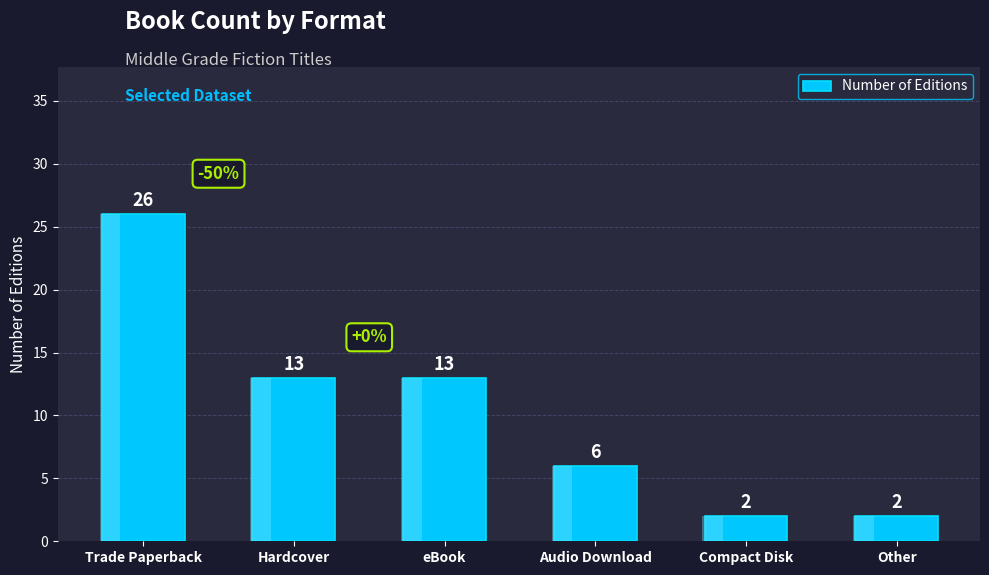

Which has a higher value, Hardcover or Trade Paperback?

Trade Paperback